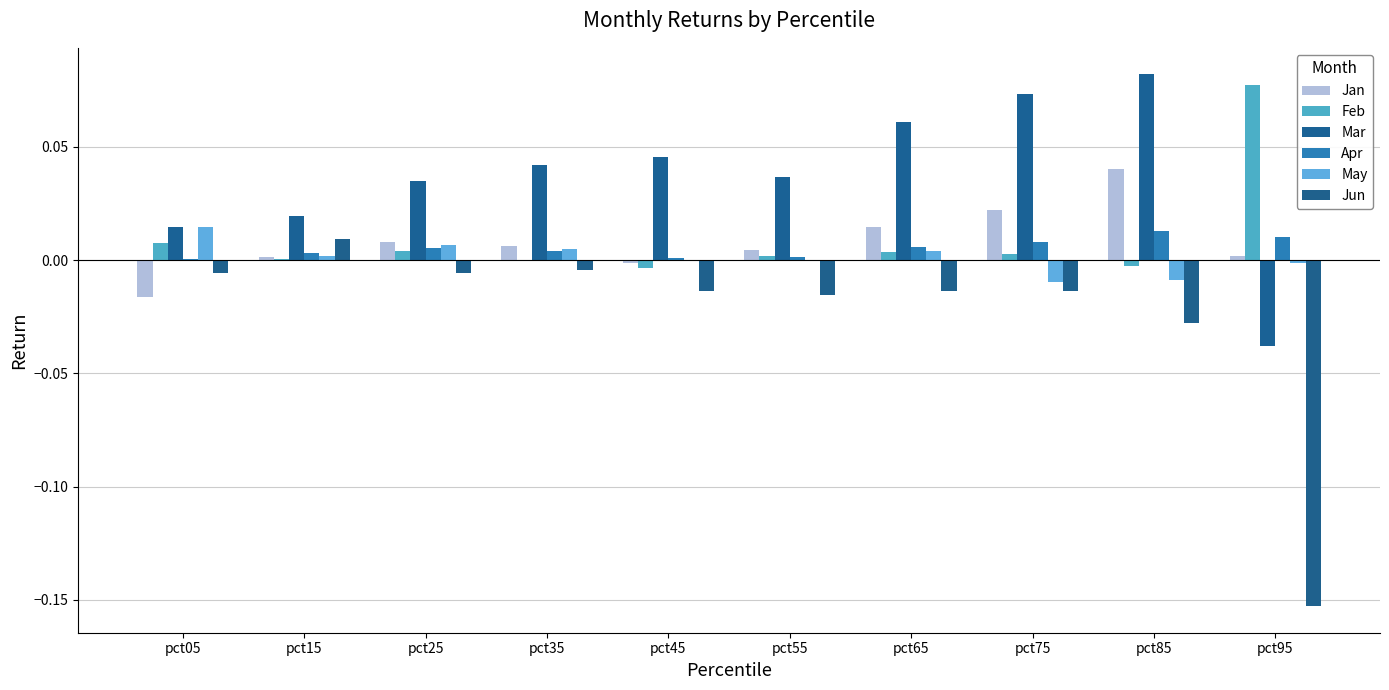

How many groups of bars are there?

10